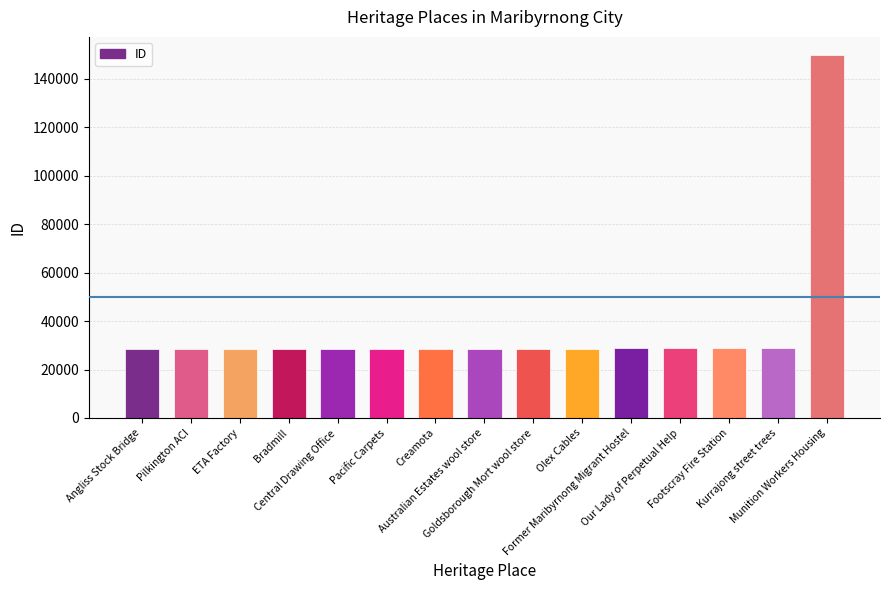

Approximately how many times larger is the value at Bradmill compared to Former Maribyrnong Migrant Hostel?

1.0